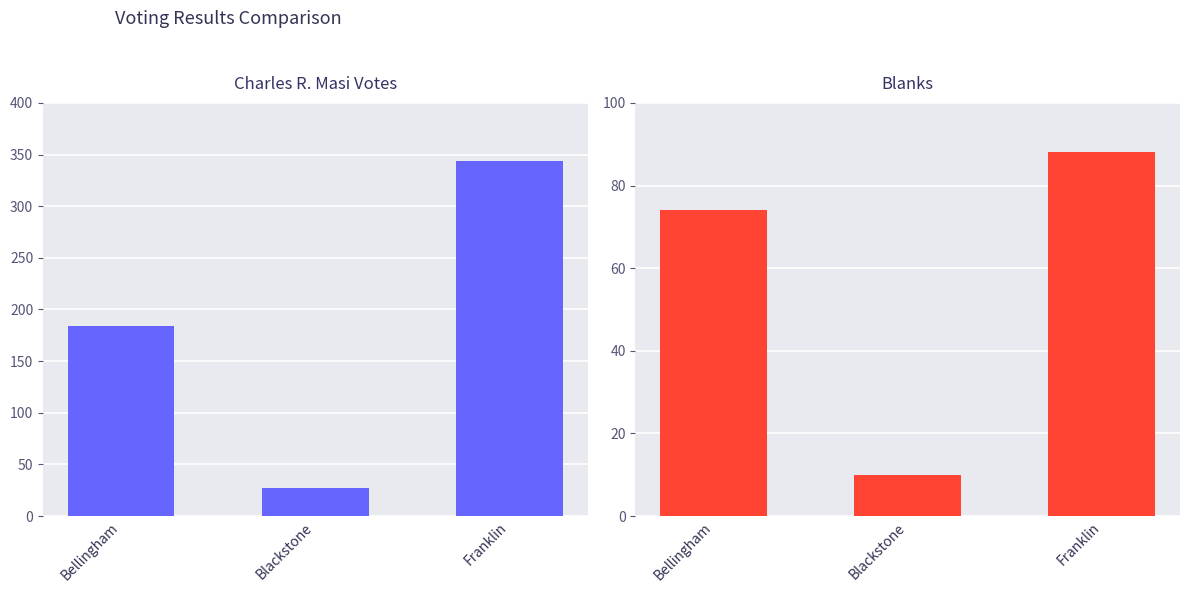

What is the sum of the Blanks values at Bellingham and Franklin?

162